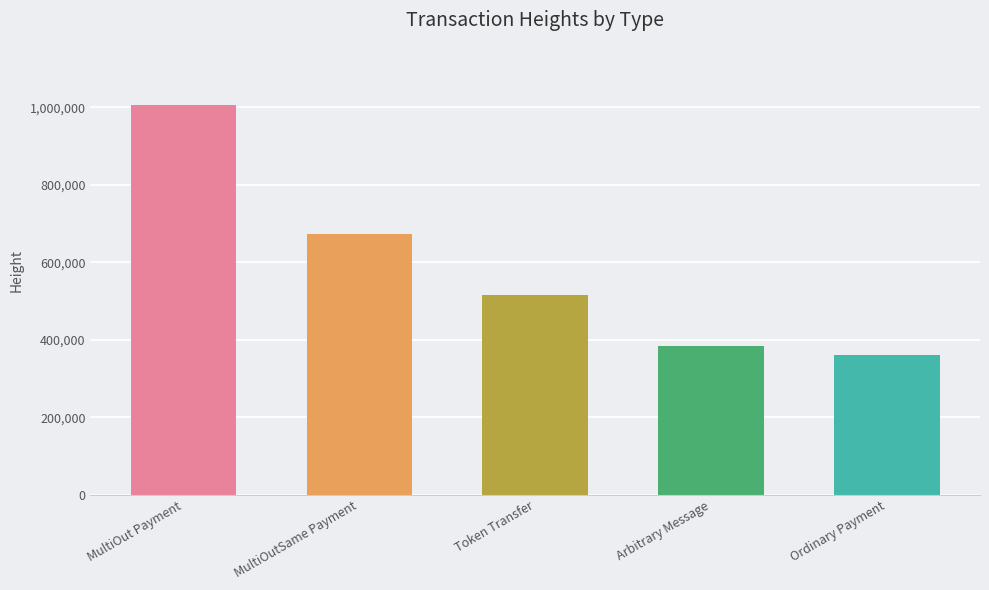

What is the difference between the maximum and minimum values?

645246